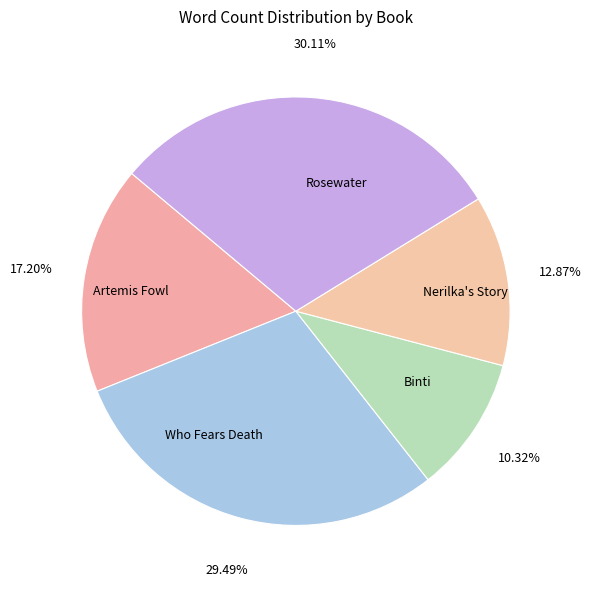

The Who Fears Death slice represents 44% of the pie. True or false?

False